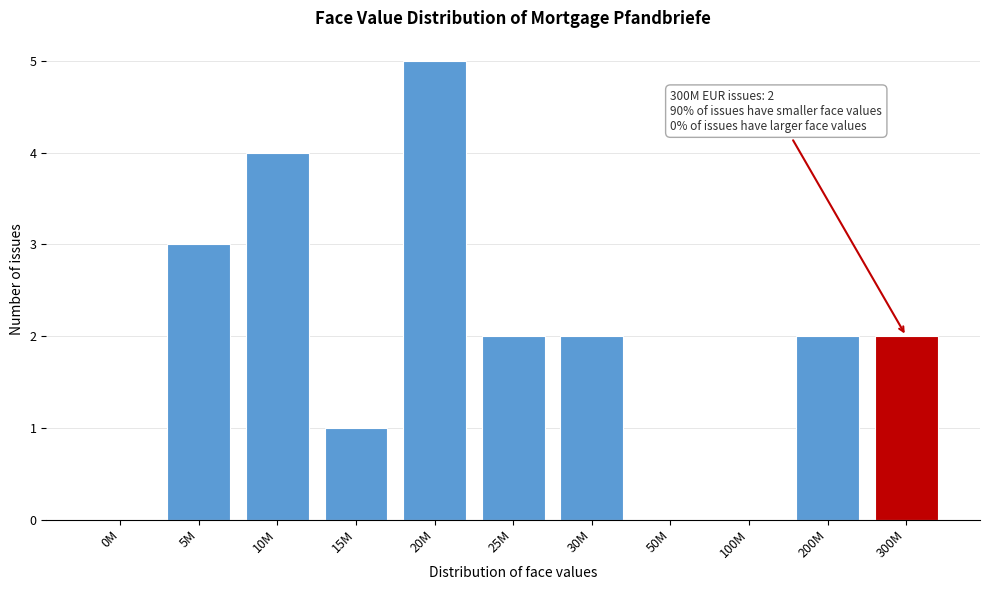

Reading right to left, transcribe all the data shown in this chart.

300M=2	200M=2	100M=0	50M=0	30M=2	25M=2	20M=5	15M=1	10M=4	5M=3	0M=0